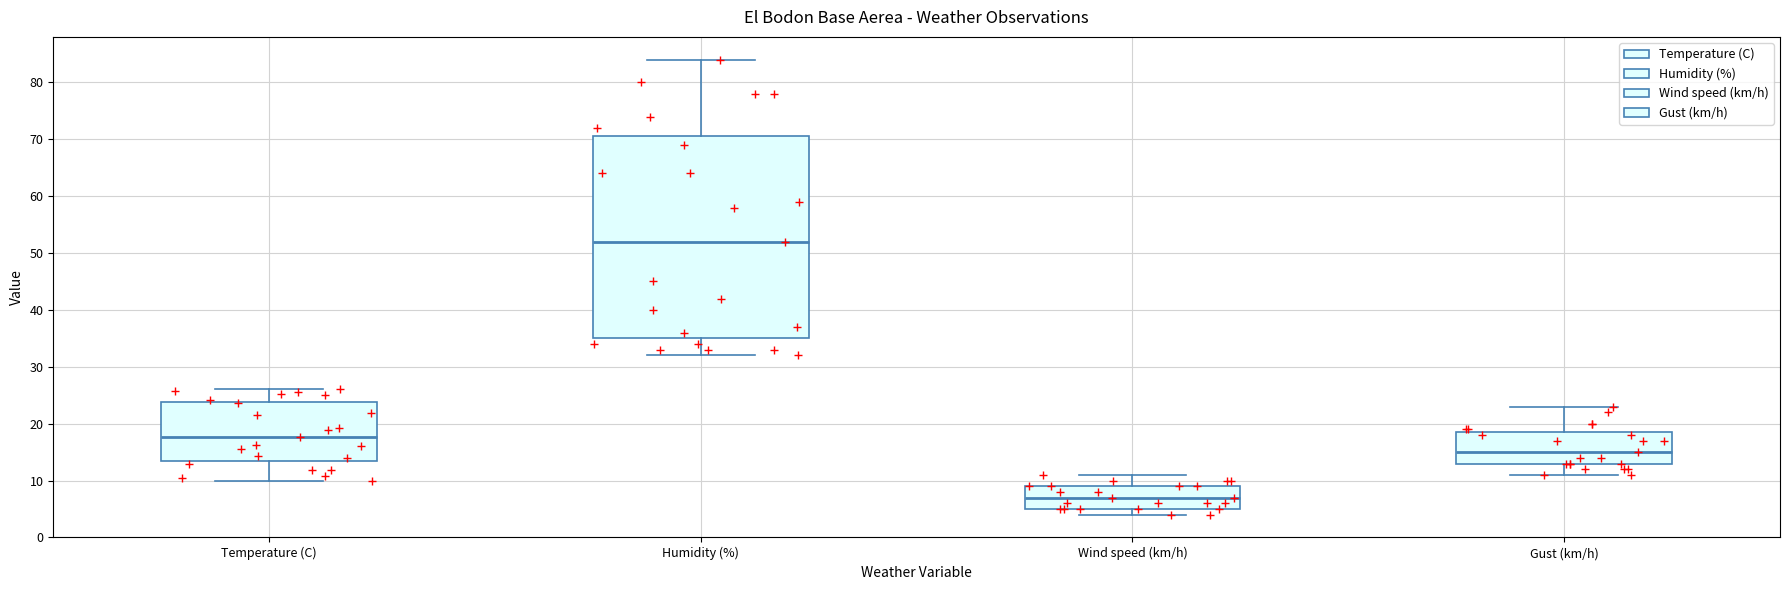

Reading left to right, transcribe this box plot: for each box, give where its median line is, the range the box spans, and where its two whiskers end, as read against the y-axis. The values are not printed on the chart, so give them approximately, as read against the axis.

Temperature (C): median 18, box 14 to 24, whiskers 10 to 26
Humidity (%): median 52, box 35 to 71, whiskers 32 to 84
Wind speed (km/h): median 7, box 5 to 9, whiskers 4 to 11
Gust (km/h): median 15, box 13 to 19, whiskers 11 to 23